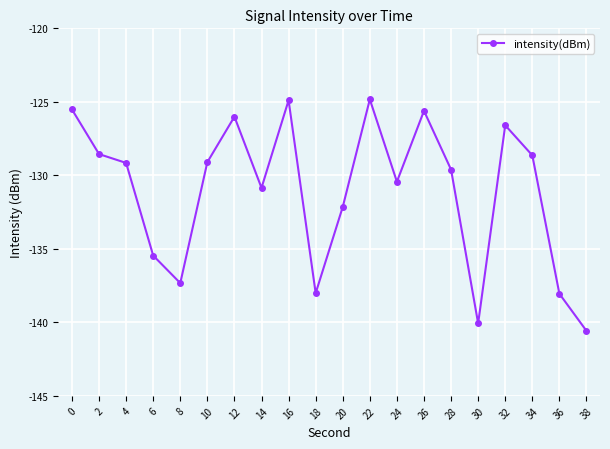

What is the sum of the values at 26 and 0?

-251.1